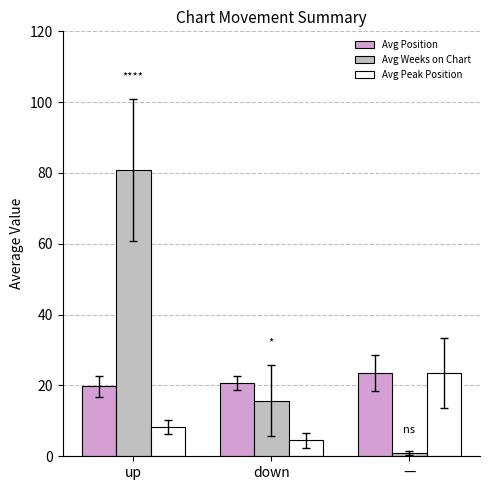

What is the difference between the highest and lowest values at down?

16.2